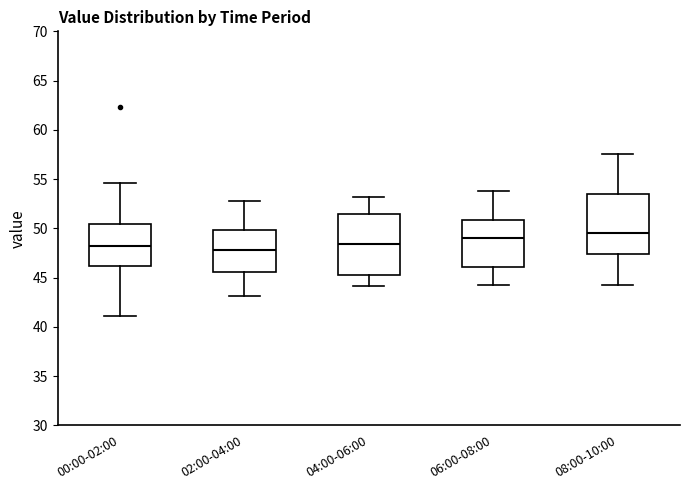

Reading left to right, transcribe this box plot: for each box, give where its median line is, the range the box spans, and where its two whiskers end, as read against the y-axis. The values are not printed on the chart, so give them approximately, as read against the axis.

00:00-02:00: median 48.0, box 46.0 to 50.5, whiskers 41.0 to 54.5
02:00-04:00: median 48.0, box 45.5 to 50.0, whiskers 43.0 to 53.0
04:00-06:00: median 48.5, box 45.5 to 51.5, whiskers 44.0 to 53.0
06:00-08:00: median 49.0, box 46.0 to 51.0, whiskers 44.5 to 54.0
08:00-10:00: median 49.5, box 47.5 to 53.5, whiskers 44.5 to 57.5